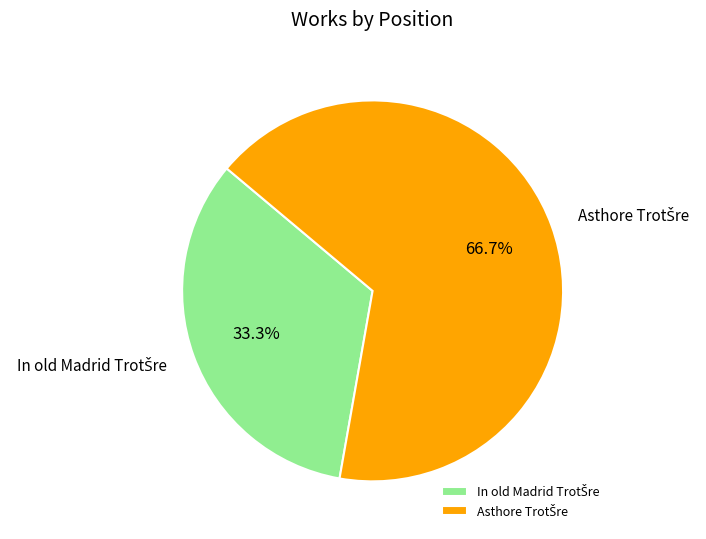

Is there a majority slice in this chart?

Yes